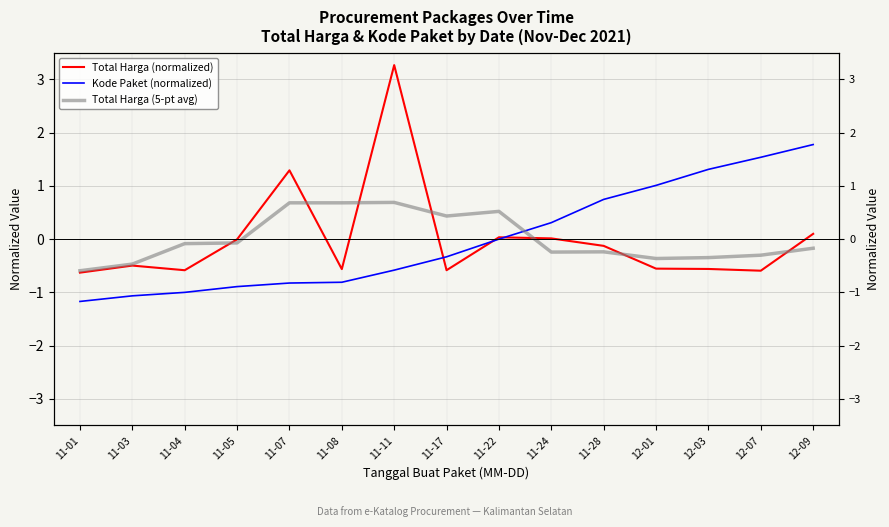

Reading left to right, transcribe all the data shown in this chart.

Total Harga (normalized): -0.6	-0.5	-0.6	-0.0	1.3	-0.6	3.3	-0.6	0.0	0.0	-0.1	-0.6	-0.6	-0.6	0.1
Kode Paket (normalized): -1.2	-1.1	-1.0	-0.9	-0.8	-0.8	-0.6	-0.3	-0.0	0.3	0.7	1.0	1.3	1.5	1.8
Total Harga (5-pt avg): -0.6	-0.5	-0.1	-0.1	0.7	0.7	0.7	0.4	0.5	-0.2	-0.2	-0.4	-0.3	-0.3	-0.2